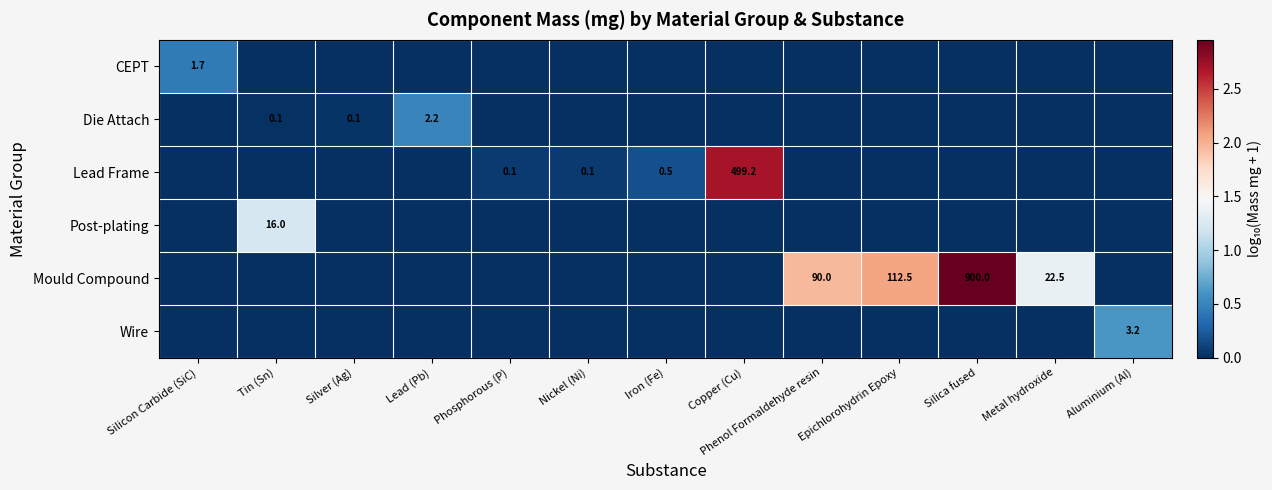

Which category has the lowest value across all series?

Tin (Sn)